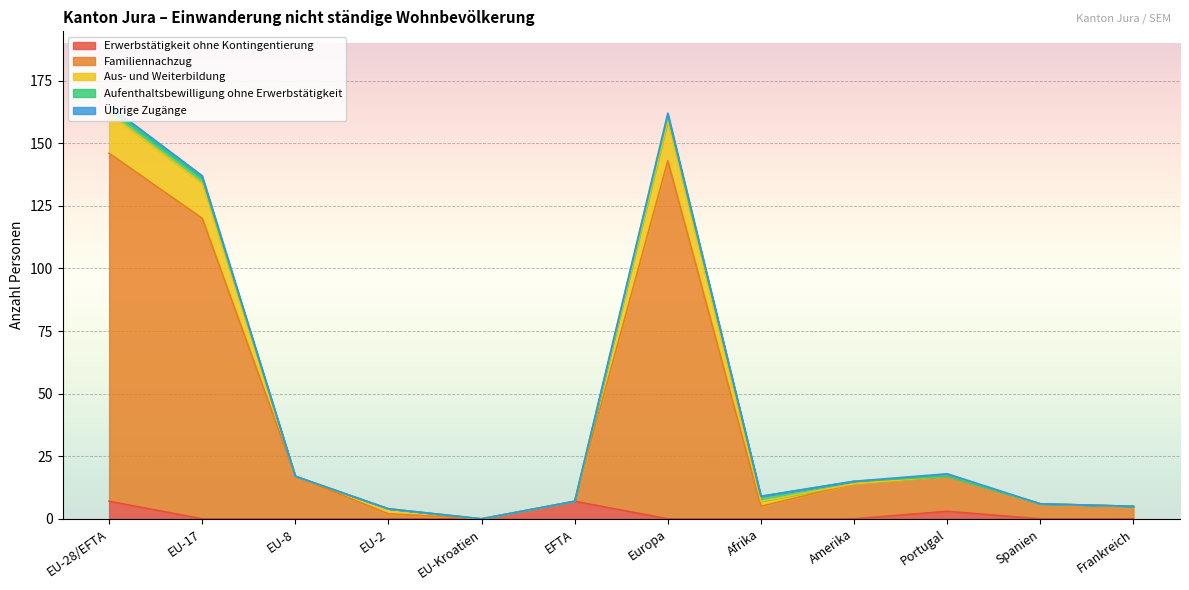

Does the chart display data point markers on the line(s)?

No